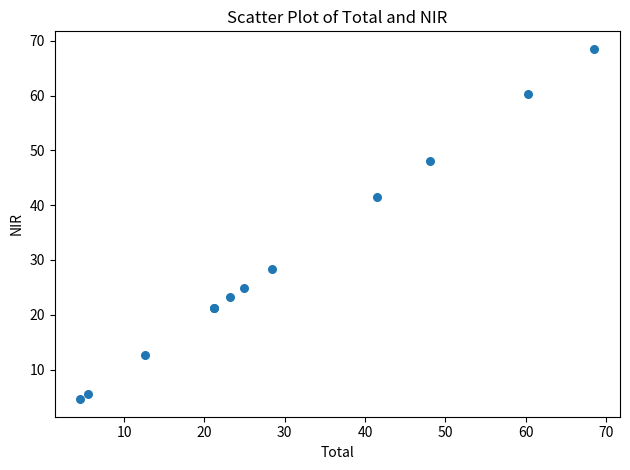

What Y value in the scatter plot is closest to 36?

41.5